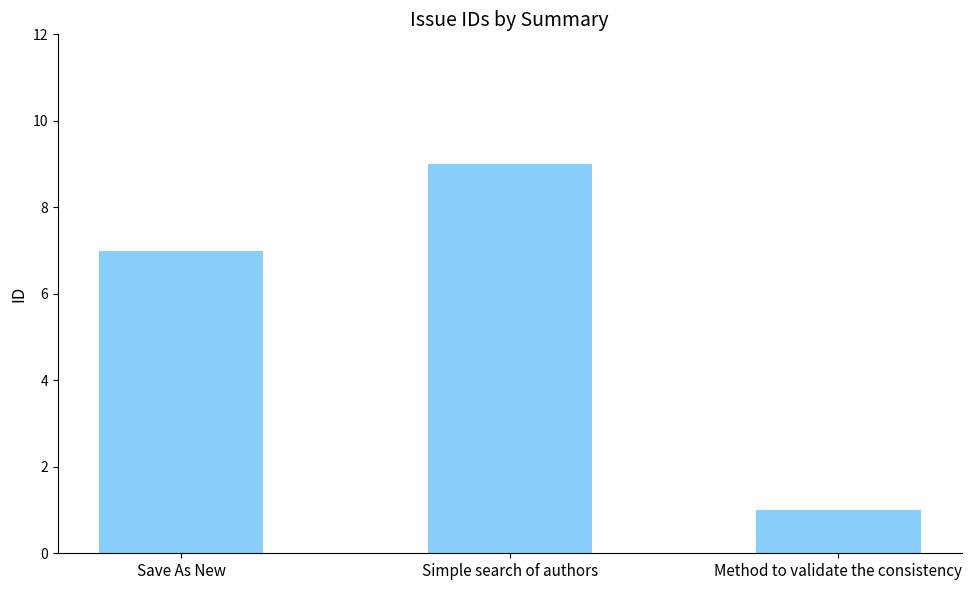

Rank the categories by value from highest to lowest.

Simple search of authors, Save As New, Method to validate the consistency